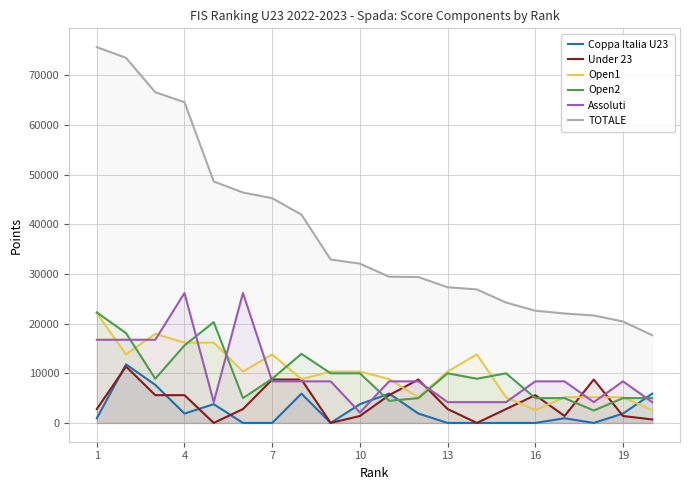

True or false: Coppa Italia U23 has more than 2 points higher than both neighbors.

True